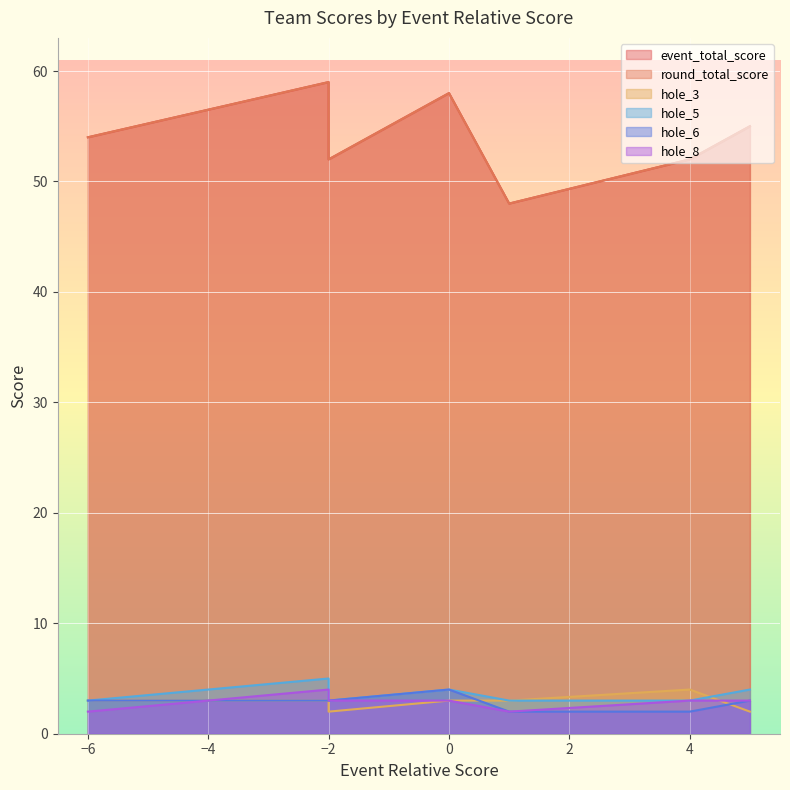

Which series has the largest total across all categories?

event_total_score